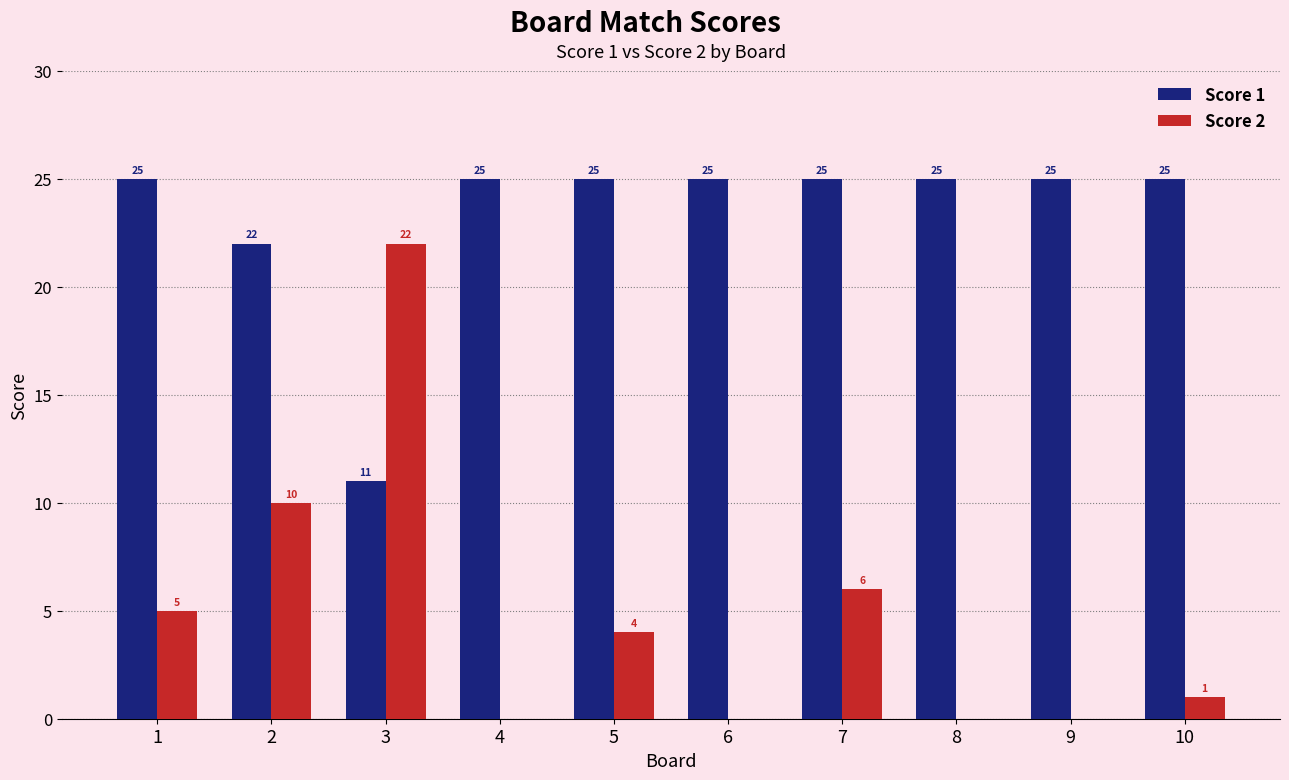

Which series changed the most between 3 and 9?

Score 2